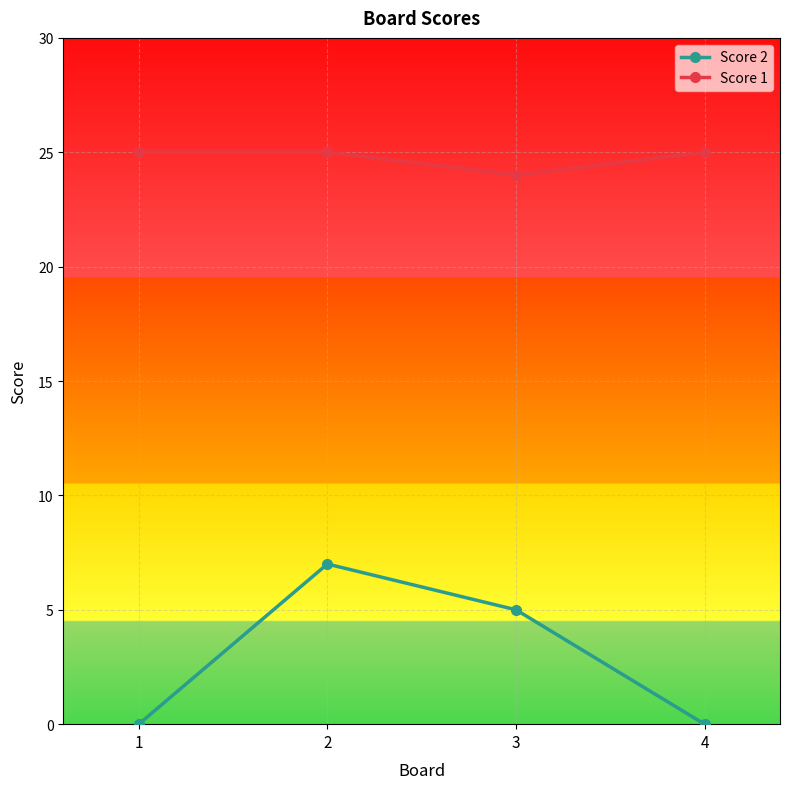

What is the difference between the Score 1 values at 1 and 3?

1